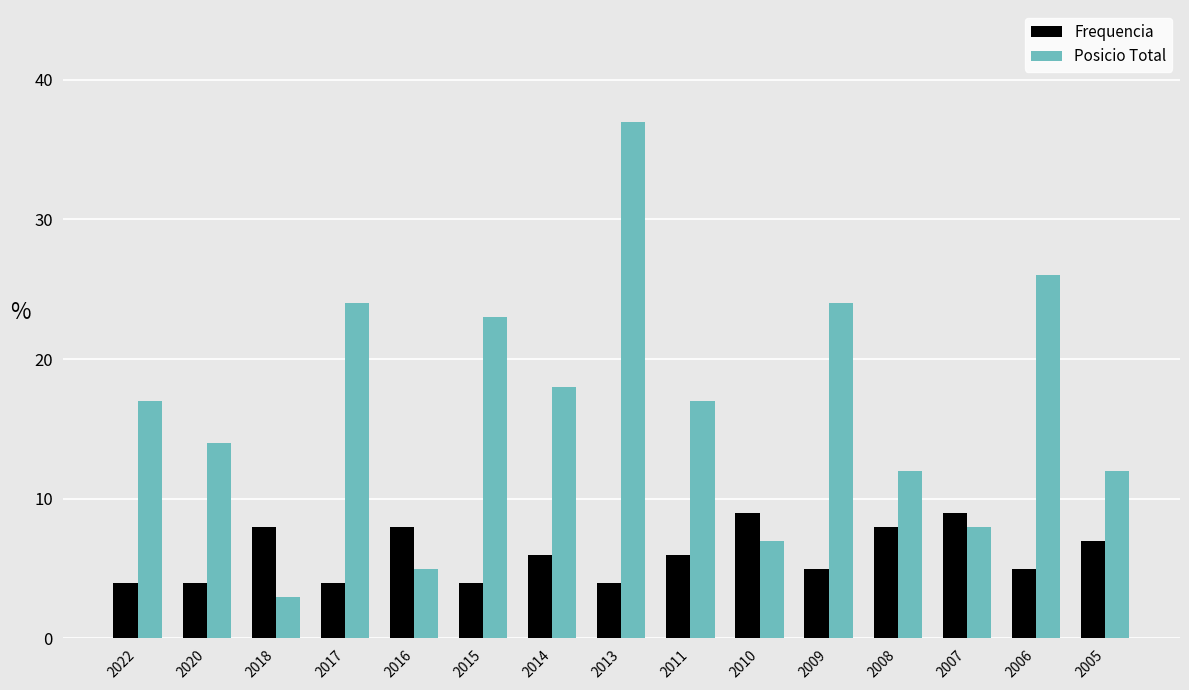

What are all the series names shown in the legend?

Frequencia, Posicio Total